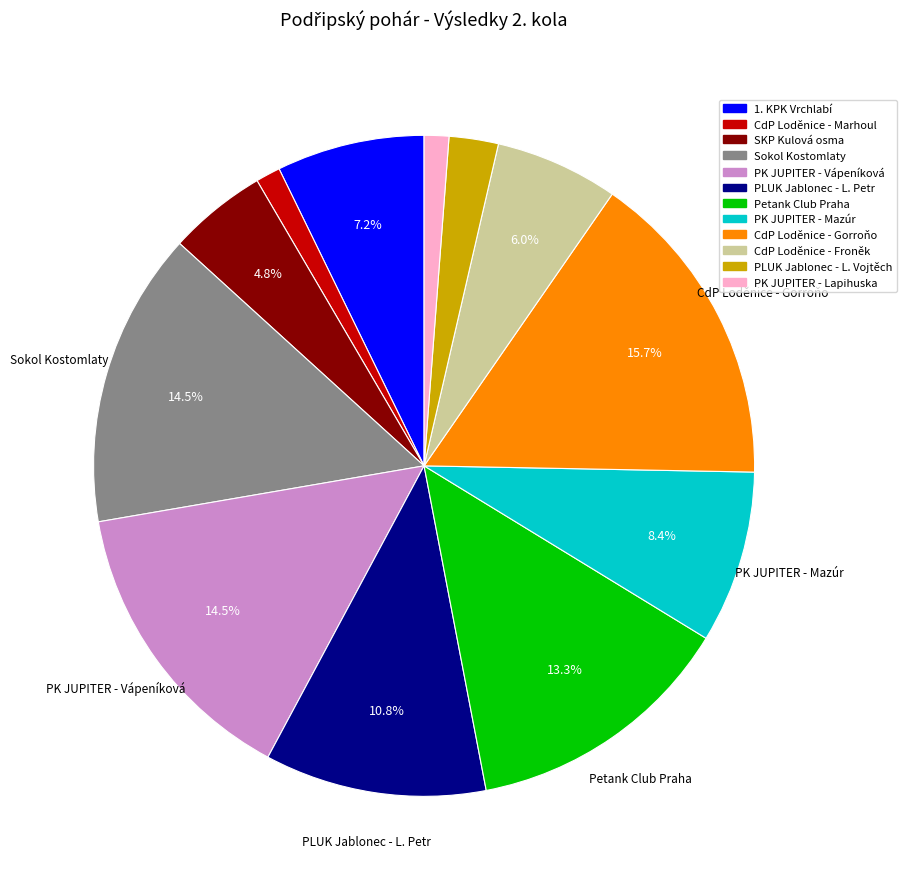

Do PK JUPITER - Lapihuska and Sokol Kostomlaty together represent more than half of the pie?

No